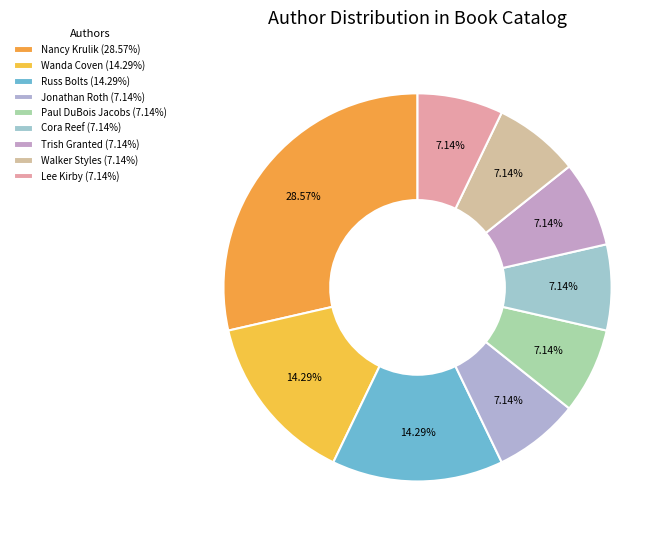

What is the smallest slice in the pie chart?

Cora Reef